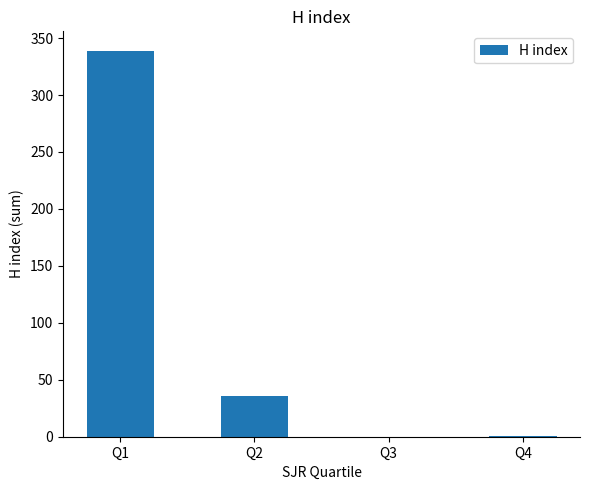

Between Q2 and Q1, which is larger?

Q1